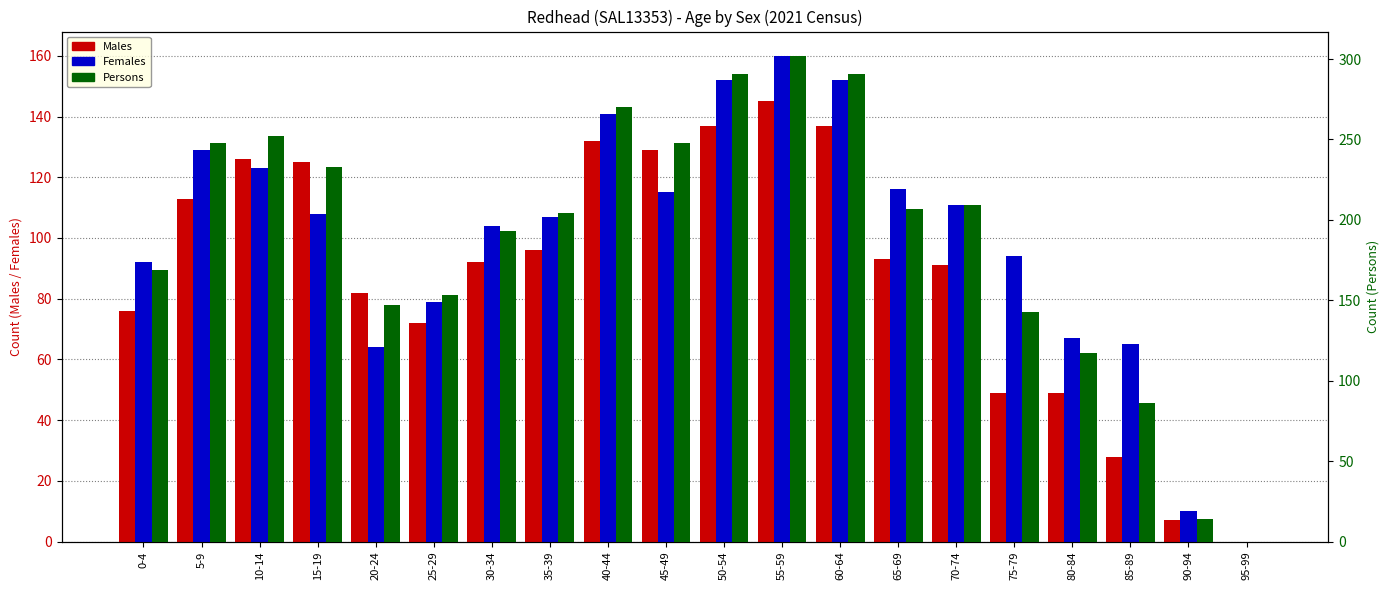

Rank the series by their maximum value, from highest to lowest.

Persons, Females, Males